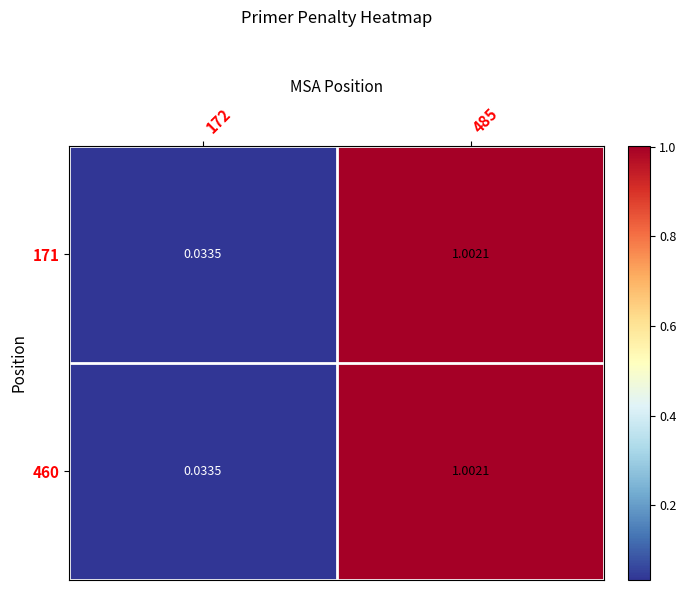

Is the value of 171 at 485 greater than the value of 460 at 172?

Yes